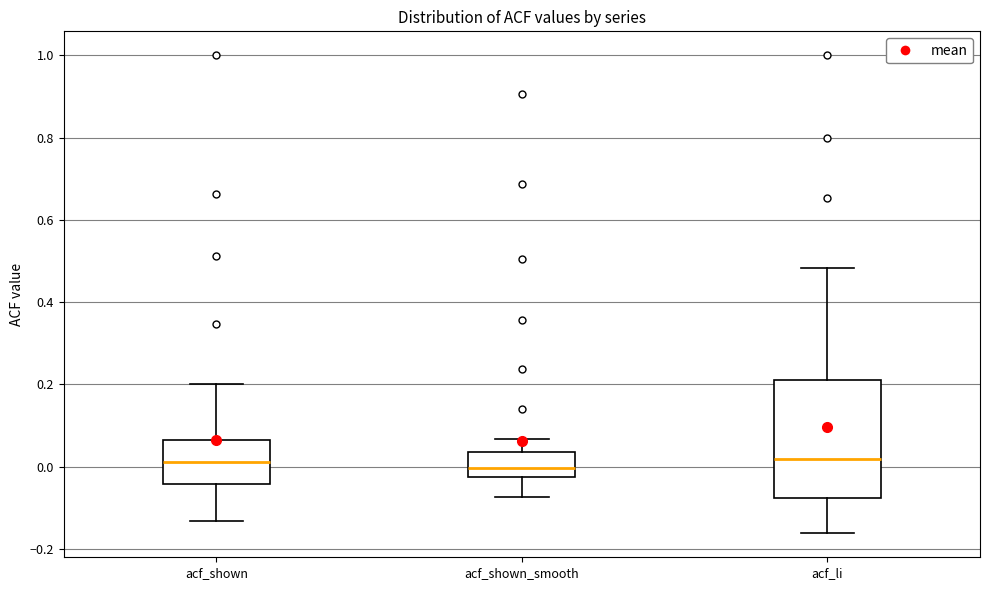

Which box is the tallest, from its lower edge to its upper edge?

acf_li